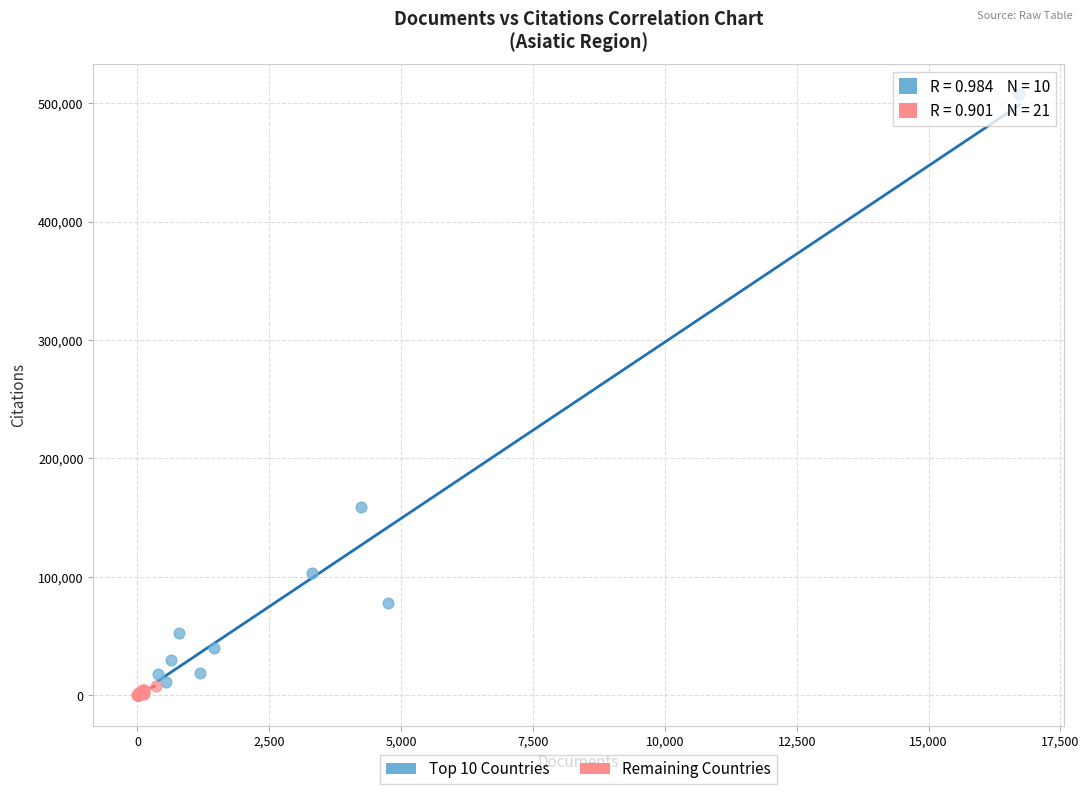

Which series contains the highest Y value?

Top 10 Countries